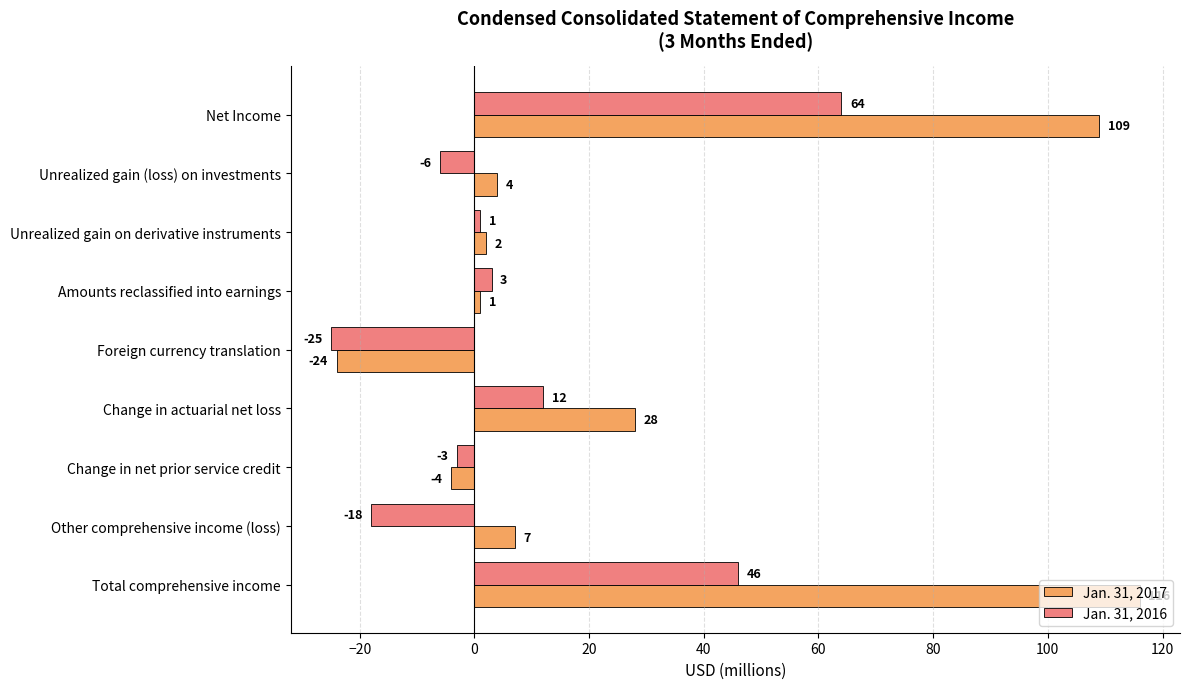

Which category has the highest value in the Jan. 31, 2016 series?

Net Income